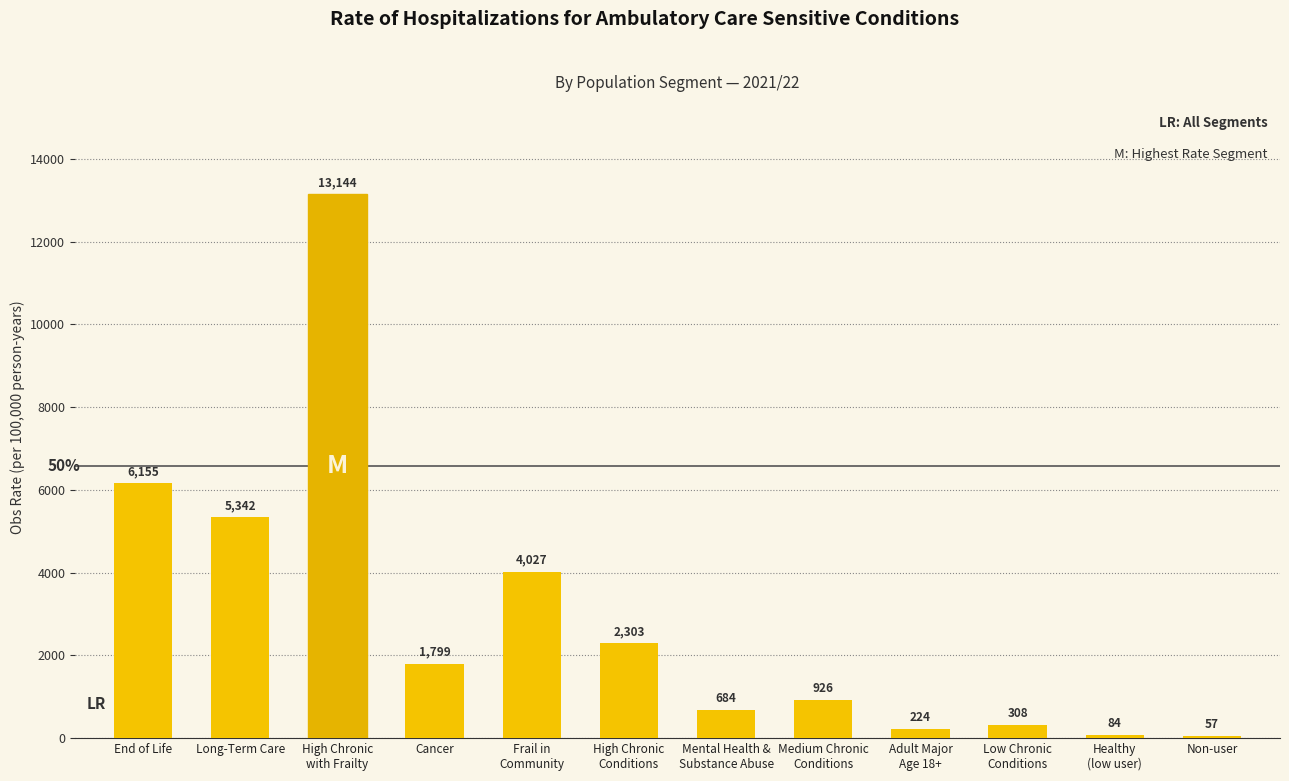

List the labels in order of value, smallest first.

Non-user, Healthy
(low user), Adult Major
Age 18+, Low Chronic
Conditions, Mental Health &
Substance Abuse, Medium Chronic
Conditions, Cancer, High Chronic
Conditions, Frail in
Community, Long-Term Care, End of Life, High Chronic
with Frailty